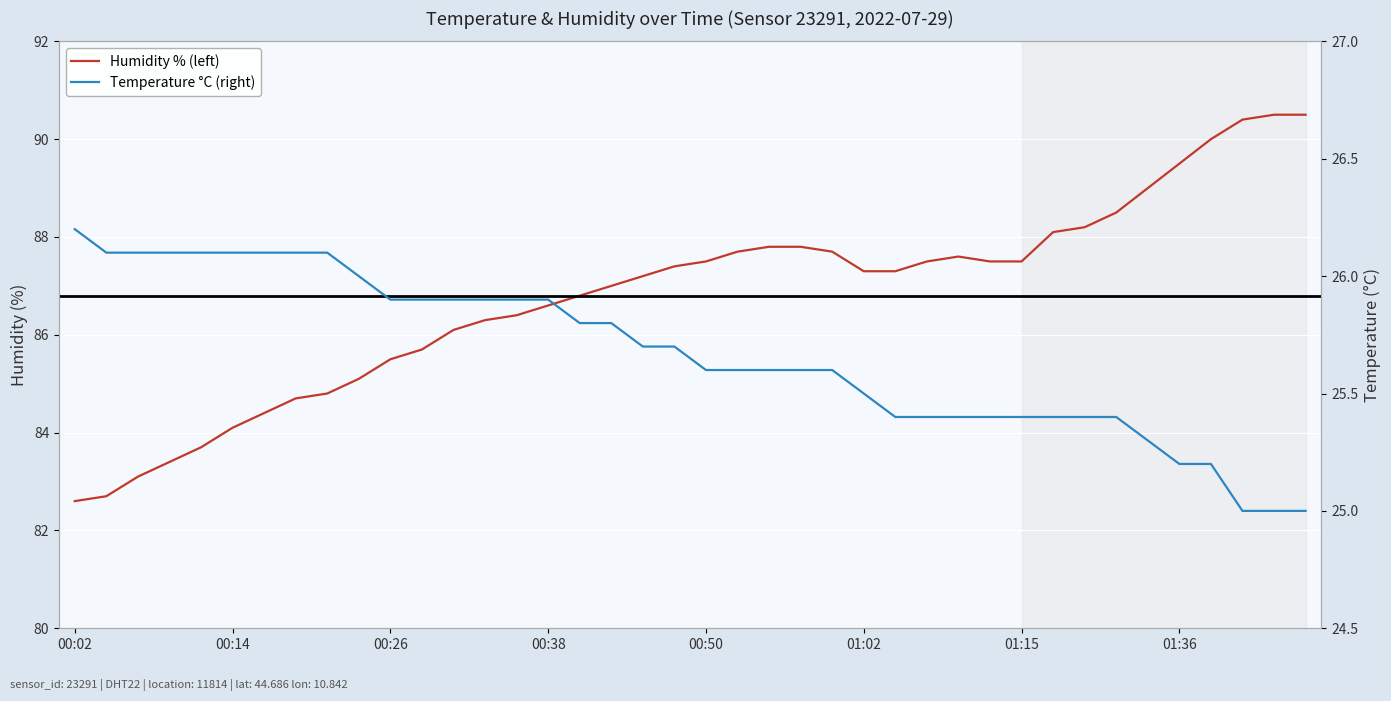

Does the chart display data point markers on the line(s)?

No